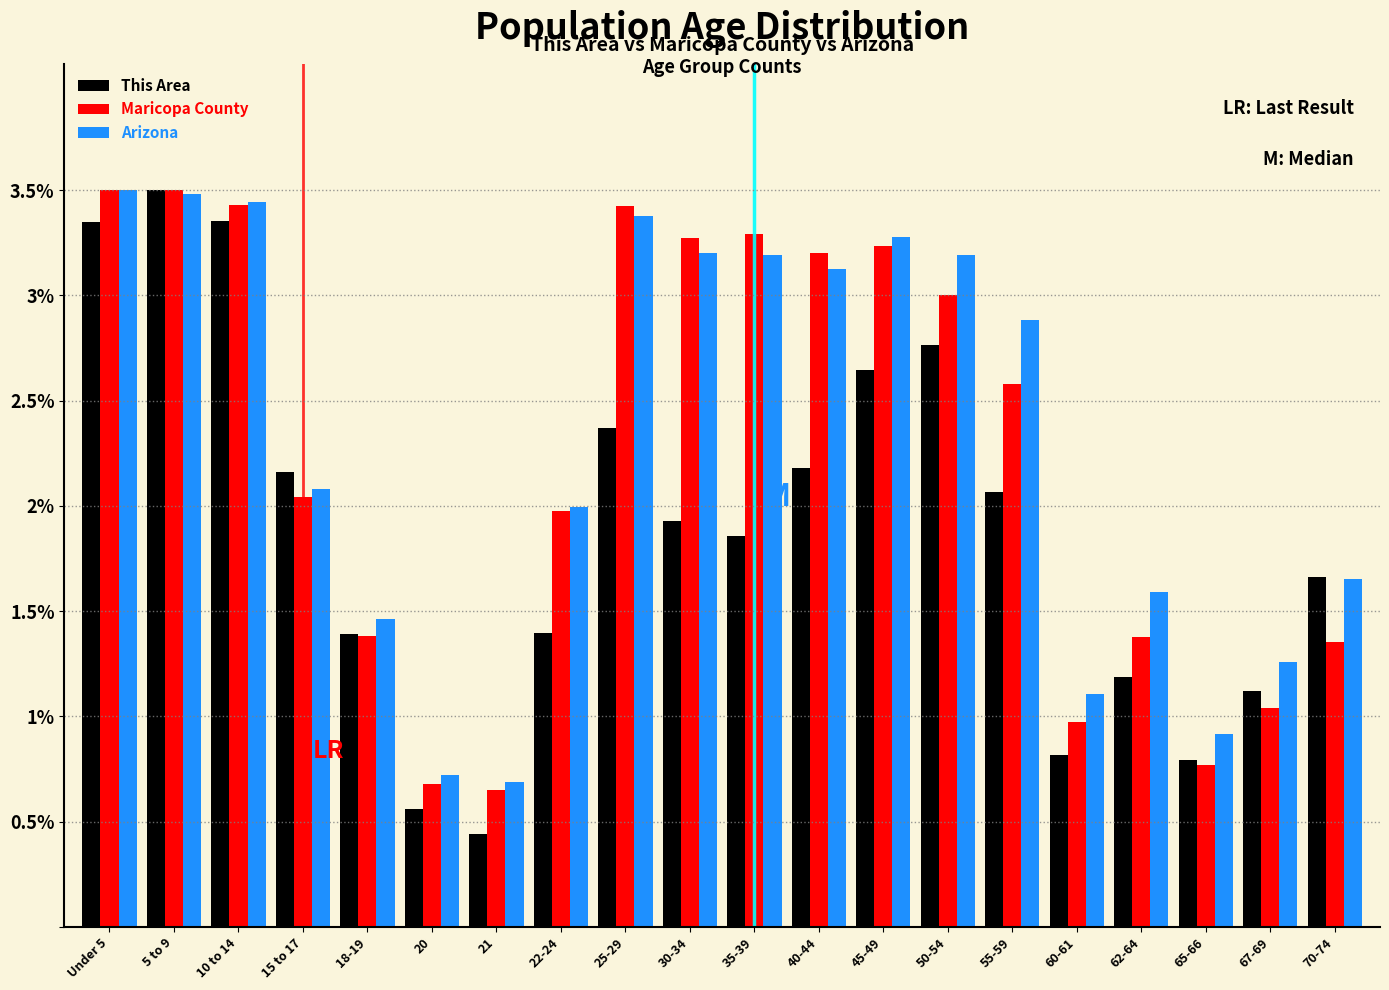

Is the value of Maricopa County at 67-69 greater than the value of Arizona at 55-59?

No